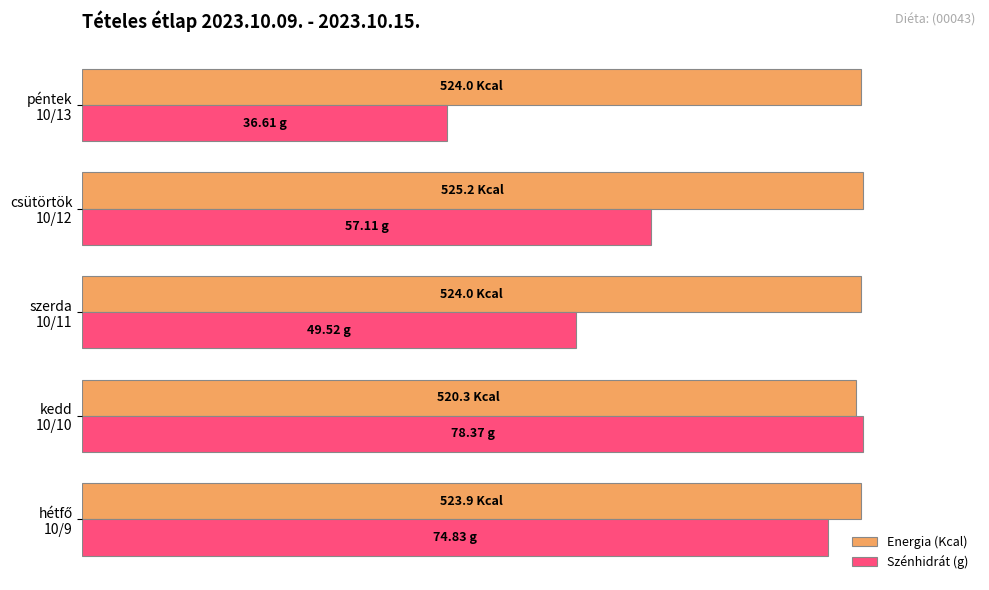

What are all the series names shown in the legend?

Energia (Kcal), Szénhidrát (g)